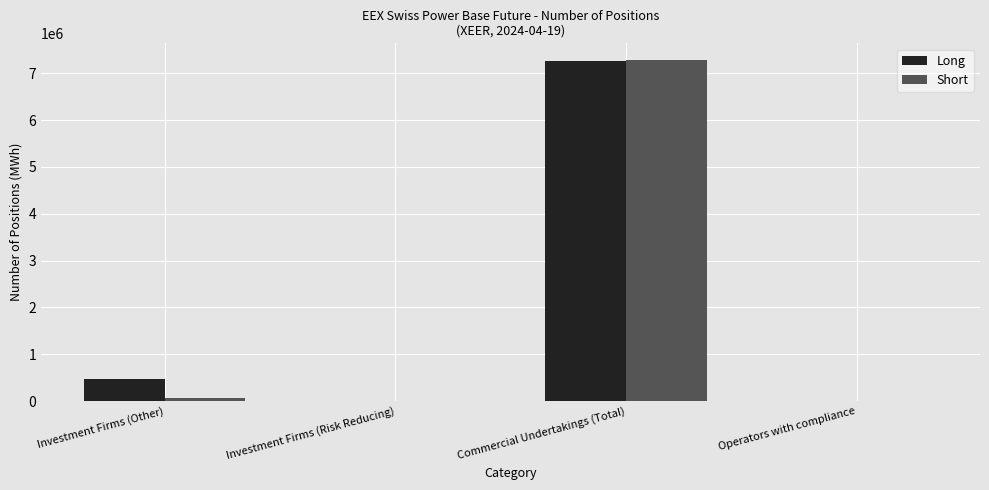

Which series has the largest total across all categories?

Long